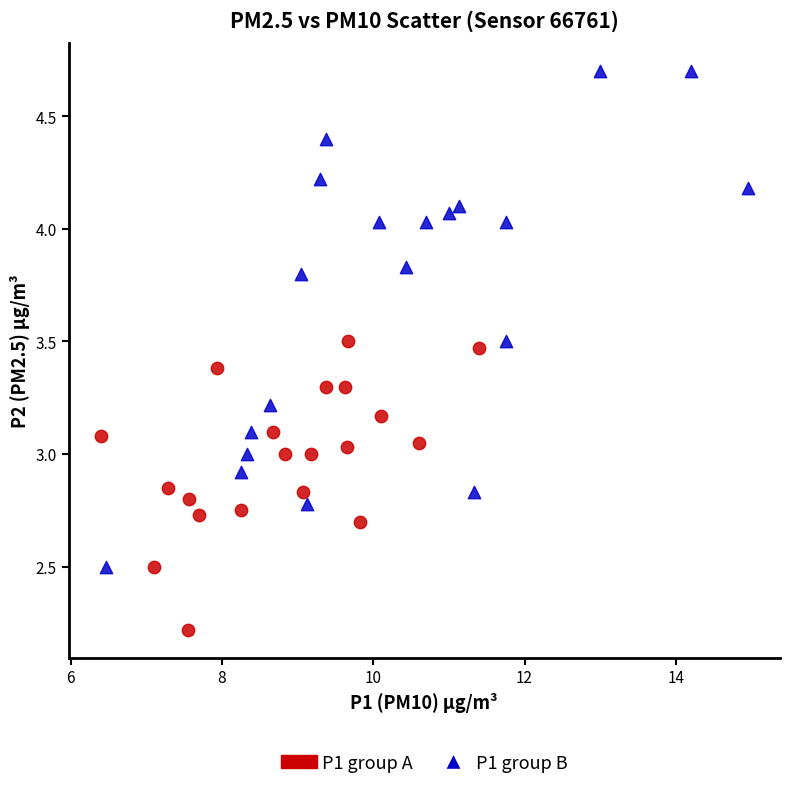

Which series contains the lowest Y value?

P1 group A